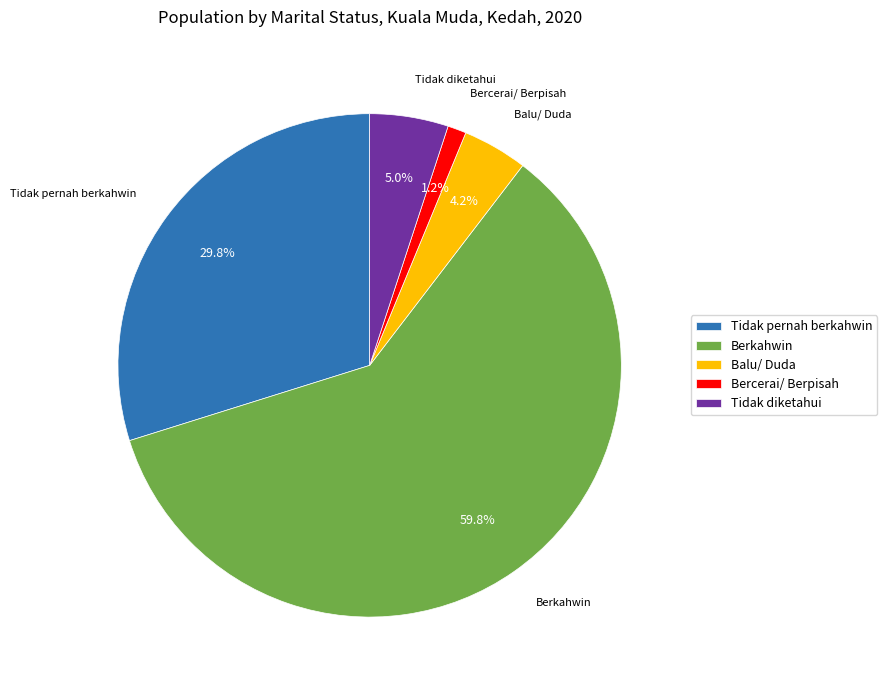

To the nearest percent, what is the combined percentage of Balu/ Duda and Bercerai/ Berpisah?

5%